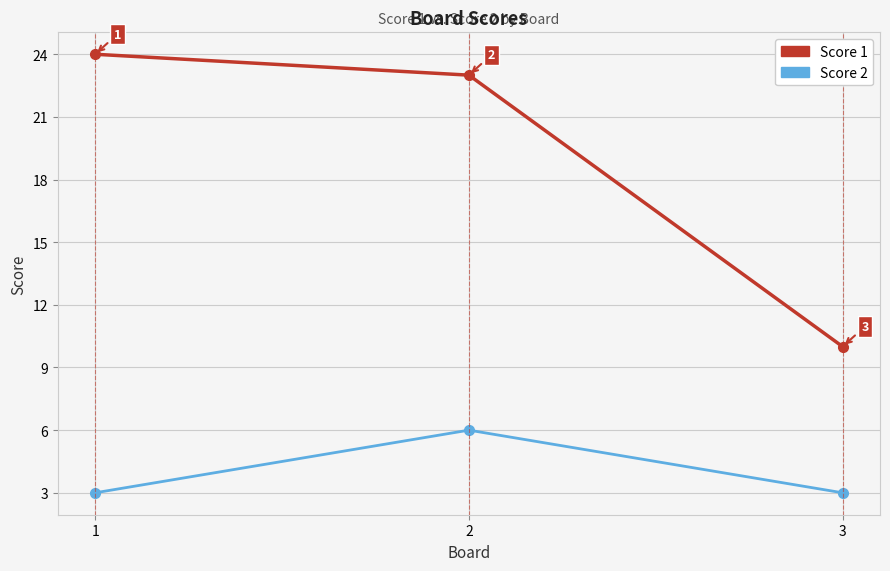

At 2, list the series in order from smallest to largest.

Score 2, Score 1